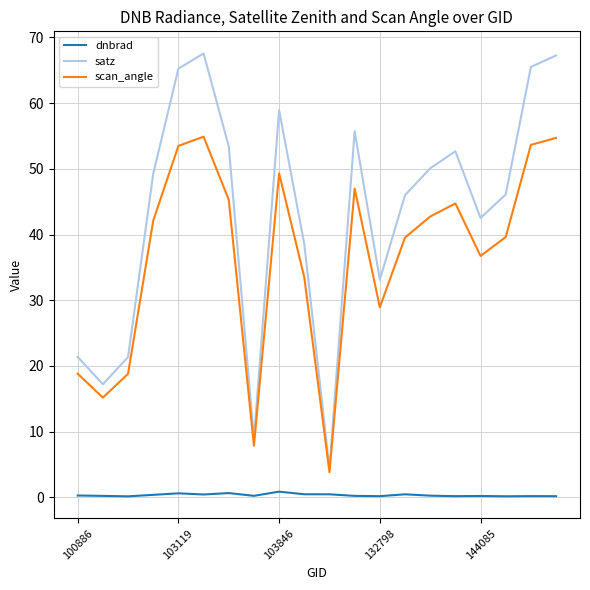

What are all the series names shown in the legend?

dnbrad, satz, scan_angle